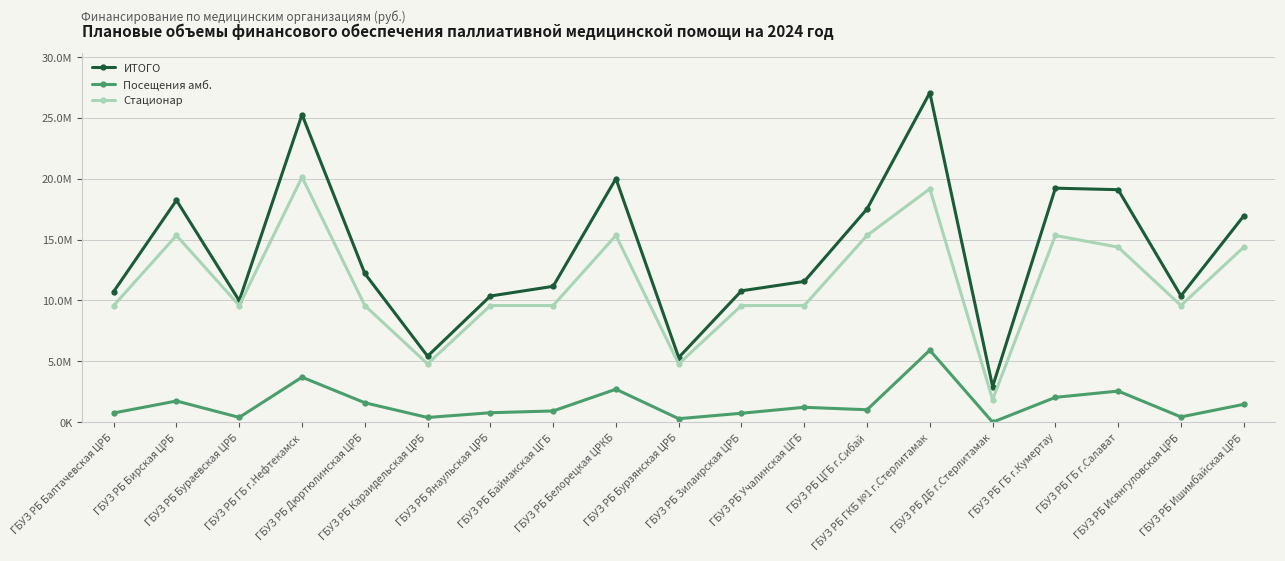

True or false: ИТОГО and Стационар intersect in this chart.

False